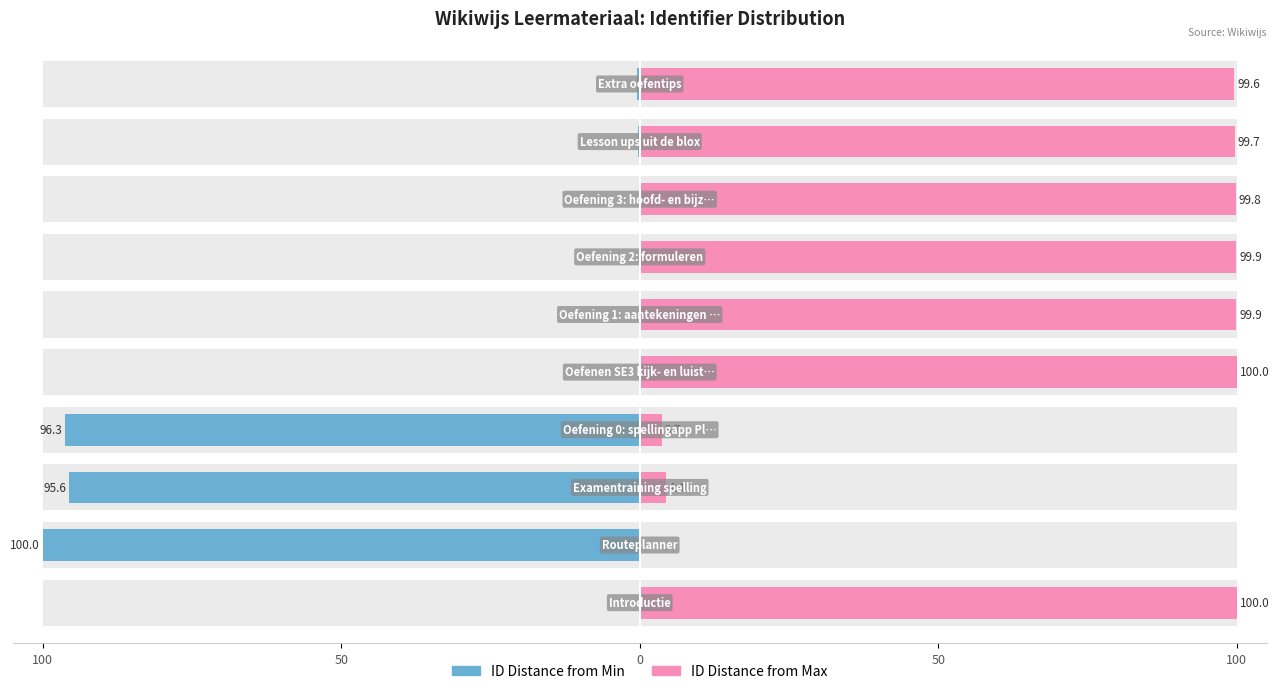

Read the ID Distance from Max value at 9.

99.6